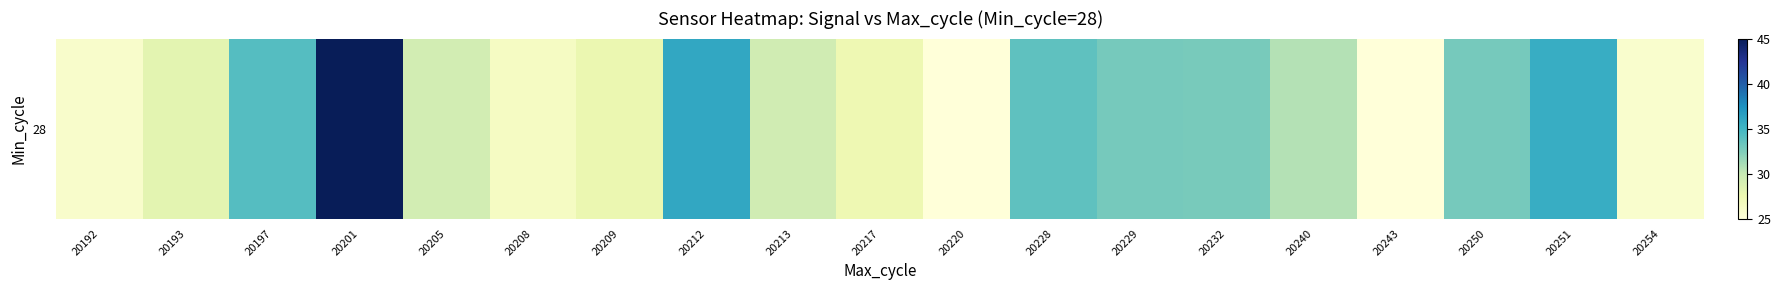

Reading left to right, list all the values displayed in this chart.

20192=25.9	20193=28.2	20197=34.2	20201=45.0	20205=29.2	20208=26.4	20209=27.6	20212=35.9	20213=29.4	20217=27.4	20220=25.0	20228=33.8	20229=32.9	20232=32.8	20240=30.7	20243=25.0	20250=32.9	20251=35.6	20254=25.7